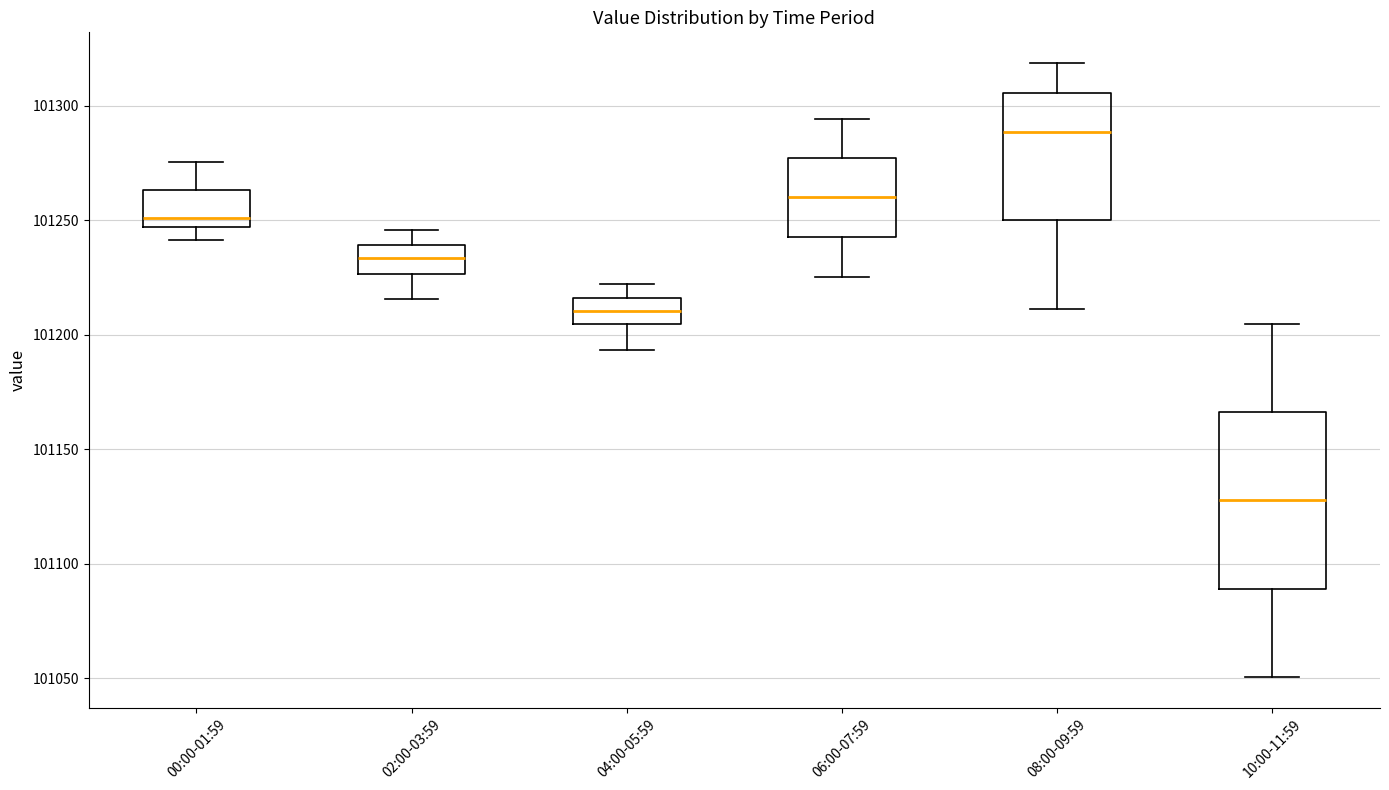

Comparing the boxes themselves (not the whiskers), which one is the tallest?

10:00-11:59